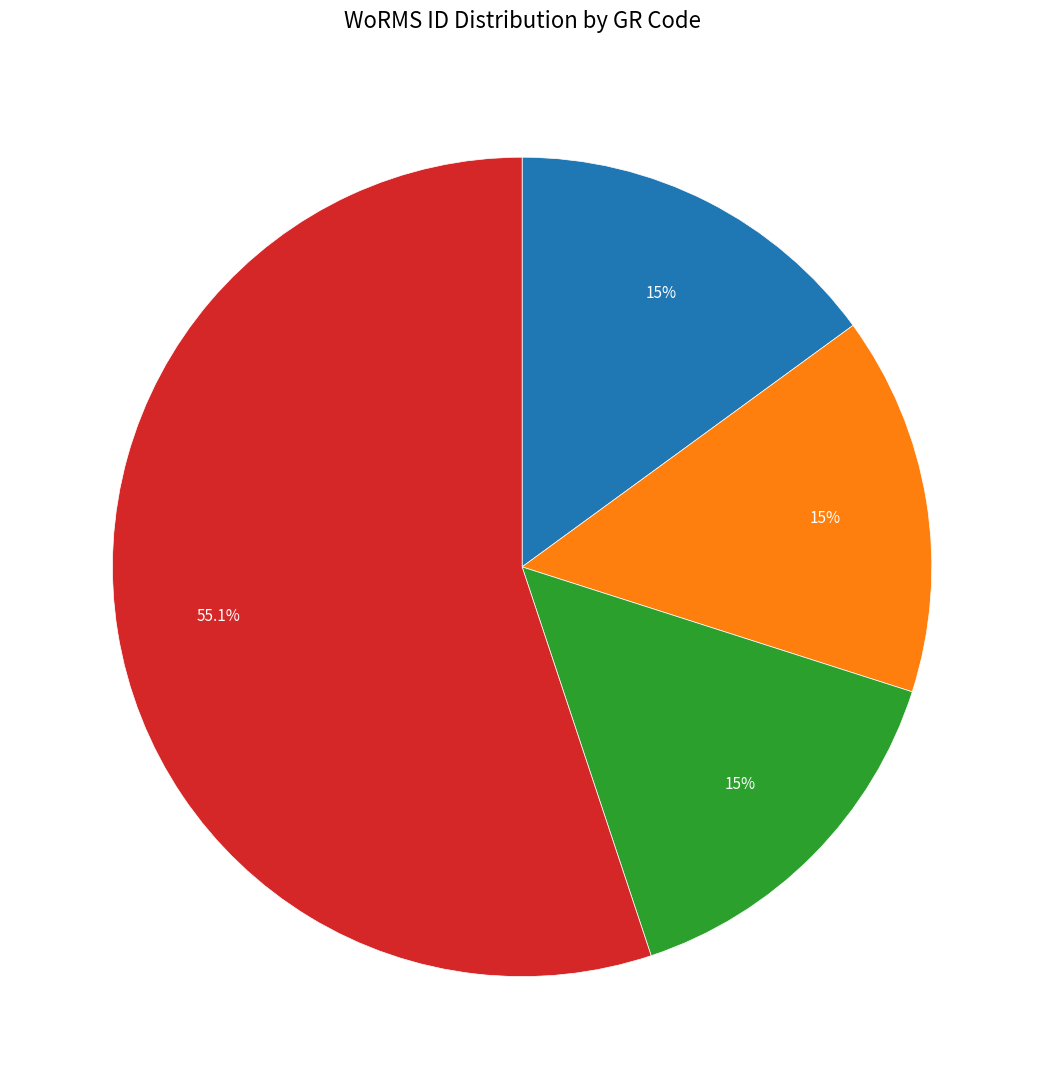

Count the number of slices in the pie.

4